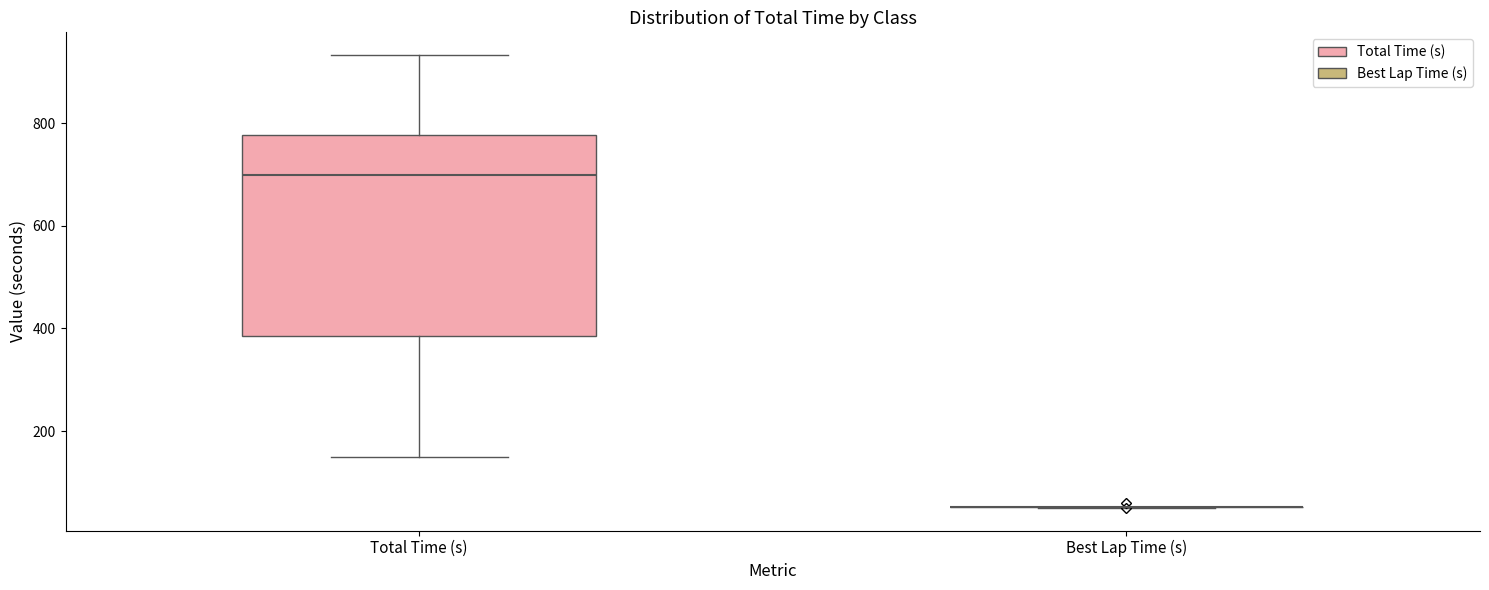

Reading left to right, read every box against the y-axis: the position of its median line, the range the box covers, and the ends of its whiskers. The values are not printed on the chart, so give them approximately, as read against the axis.

Total Time (s): median 700, box 380 to 780, whiskers 140 to 940
Best Lap Time (s): box collapsed to a line at 60, whiskers 60 to 60